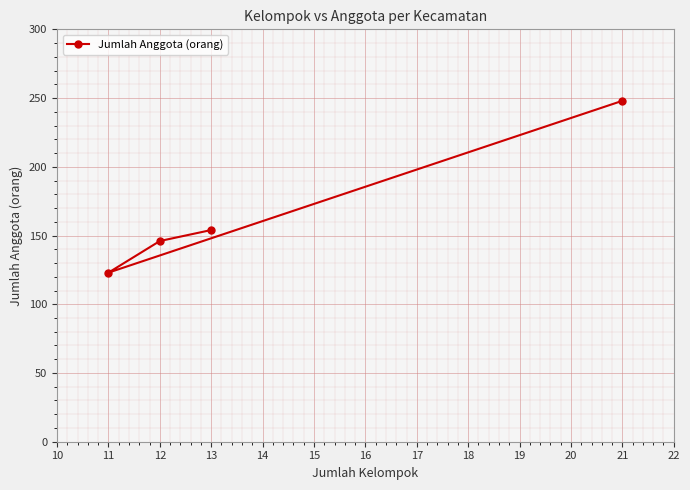

What is the average value?

168